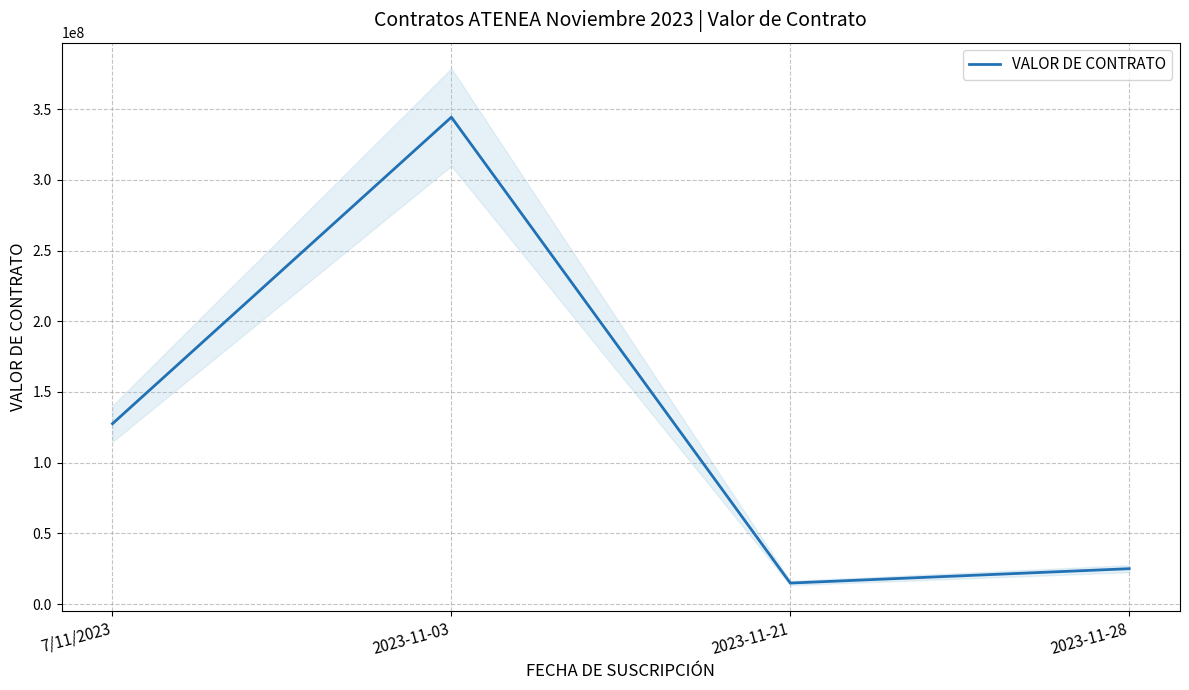

How many interior local peaks (higher than both neighbors) does the data have?

1